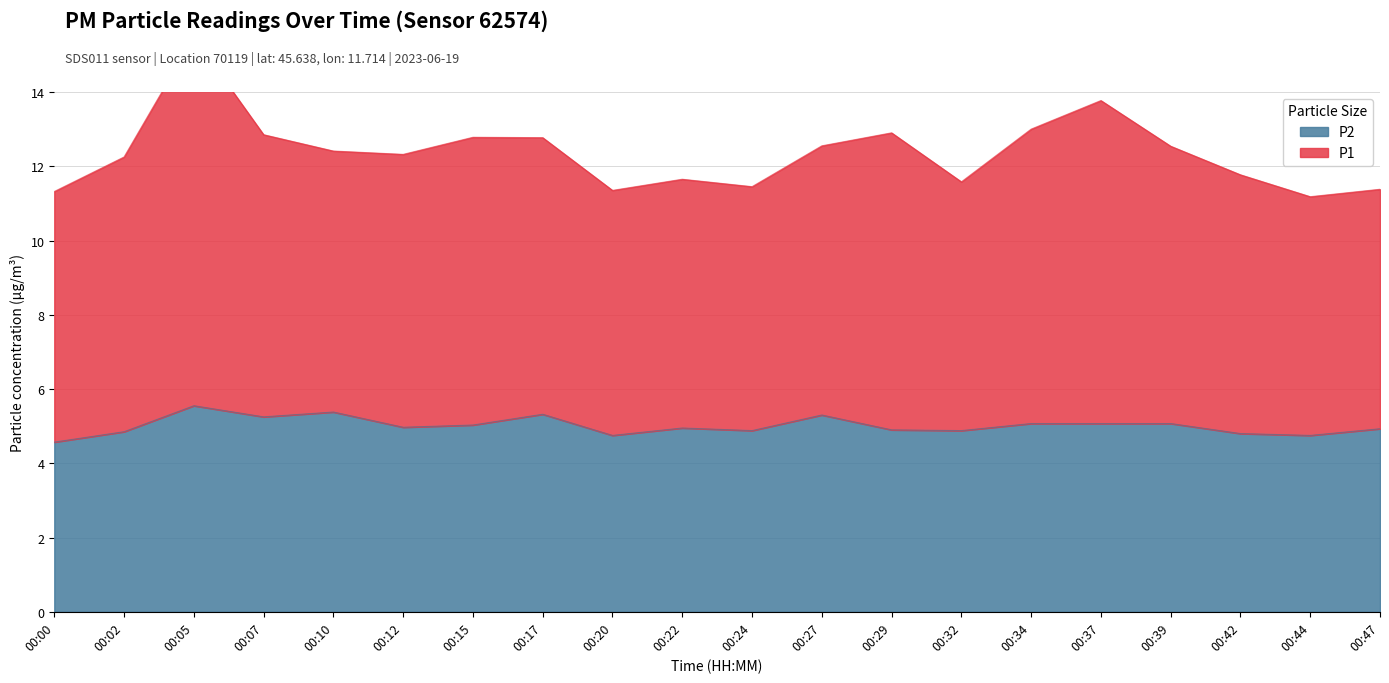

What is the sum of the P2 values at 00:42 and 00:22?

9.8